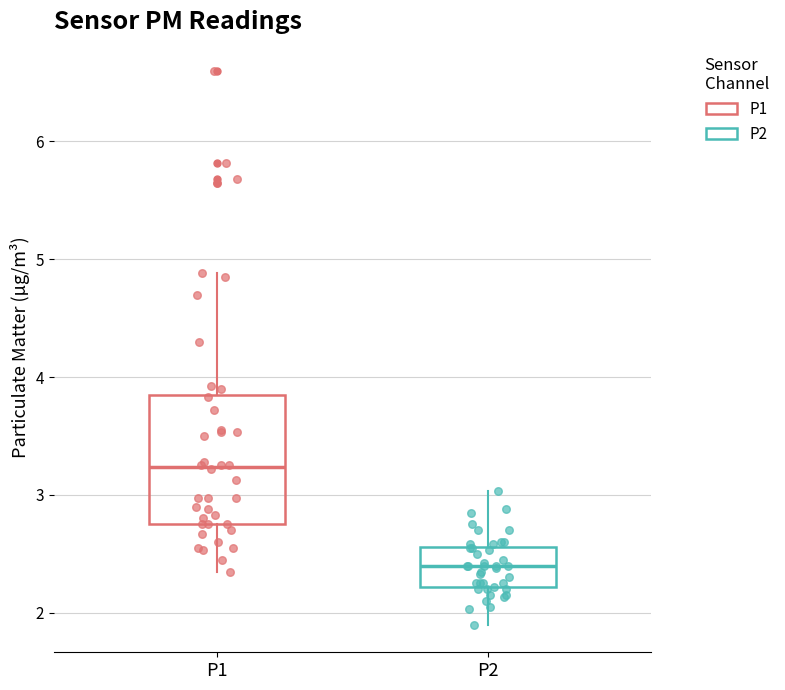

Which box's median line is the highest?

P1